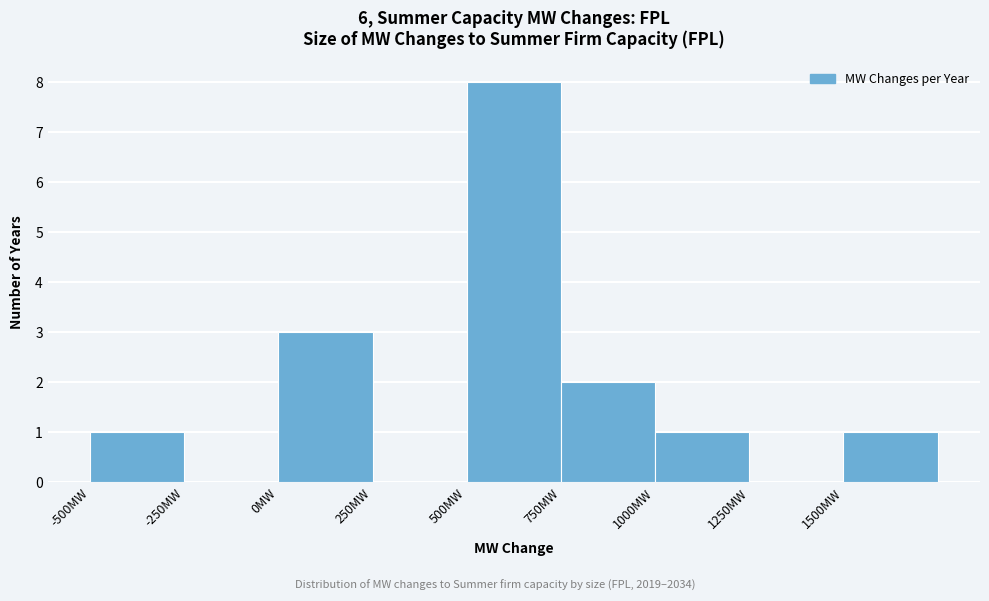

Which range on the x-axis has the tallest bar?

500 to 750